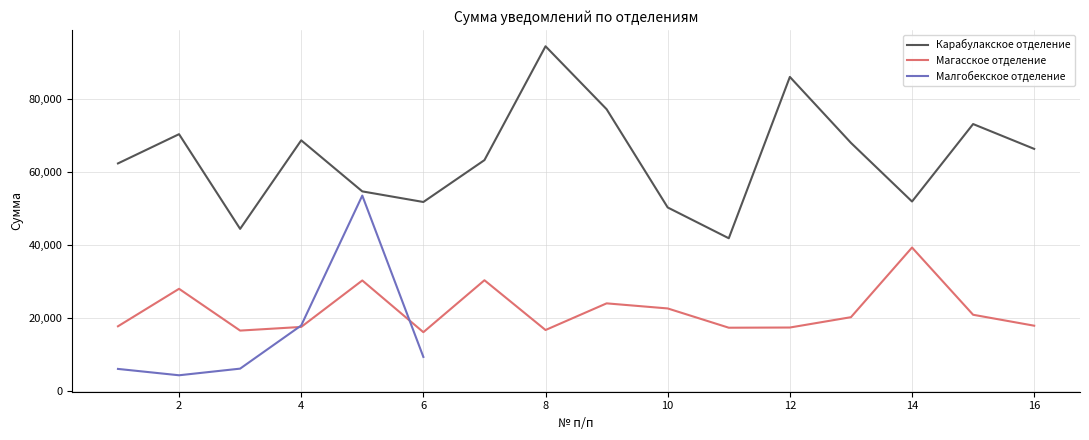

True or false: Карабулакское отделение has a value of 77706.6 at 14.

False